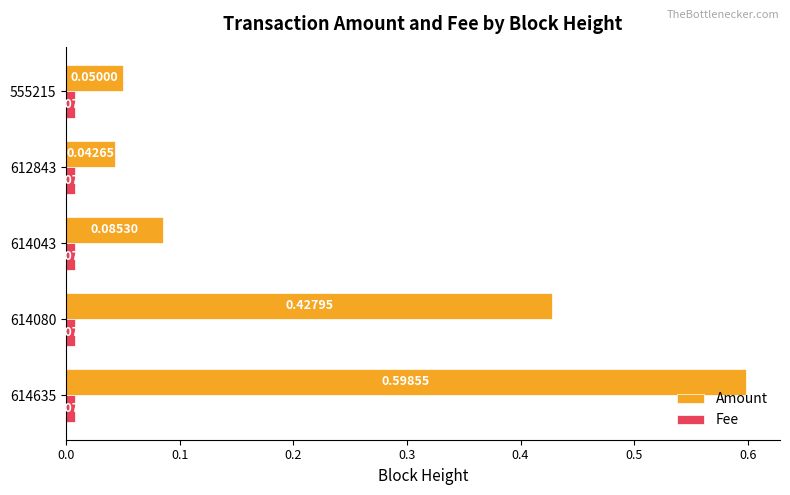

Which series has the widest spread of values?

Amount